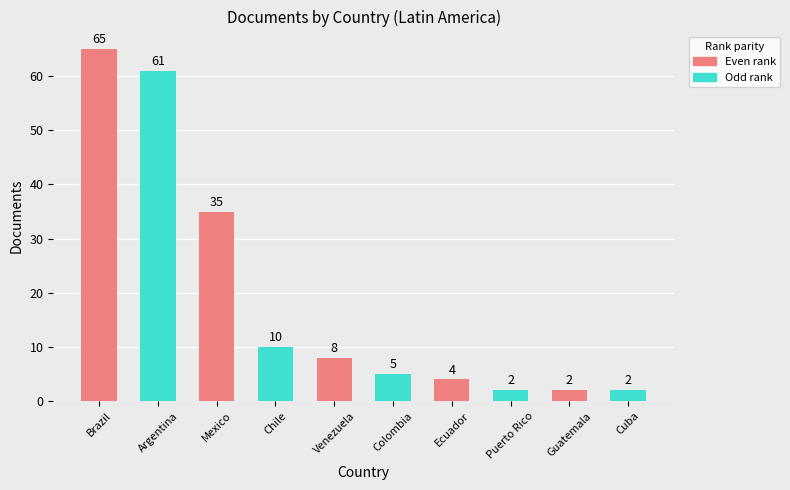

What is the sum of all values?

194